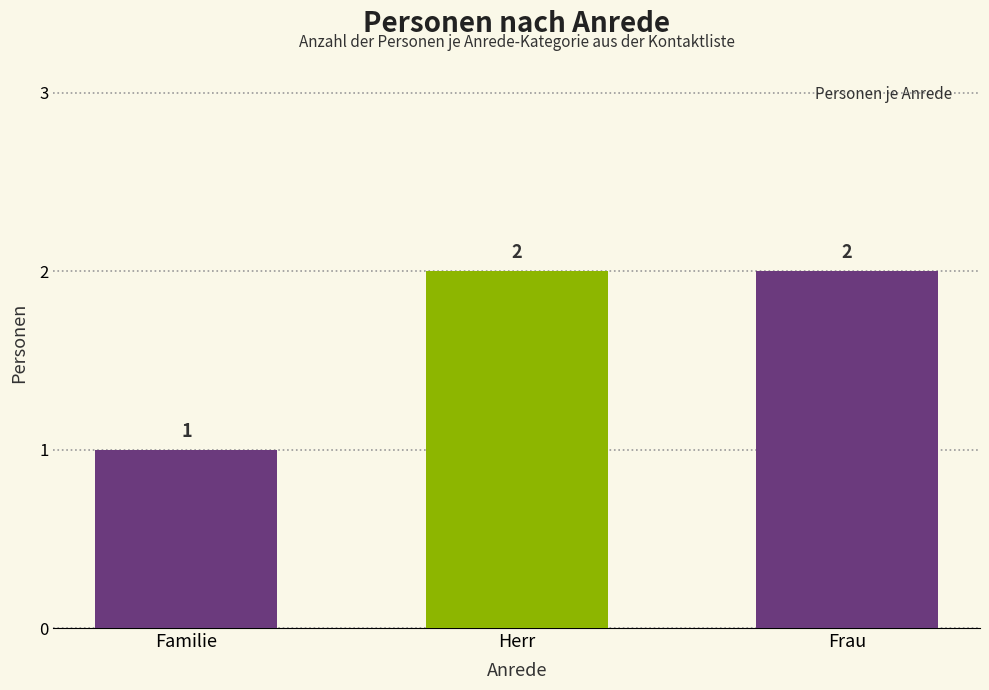

What is the sum of all values?

5